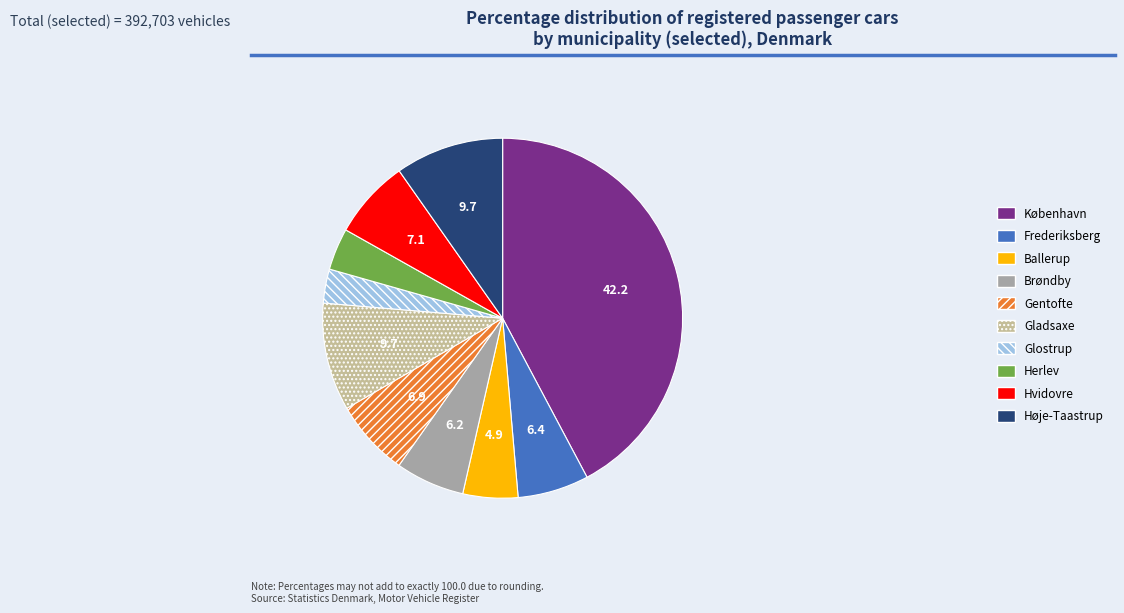

Is the sum of Brøndby and Gentofte greater than half?

No